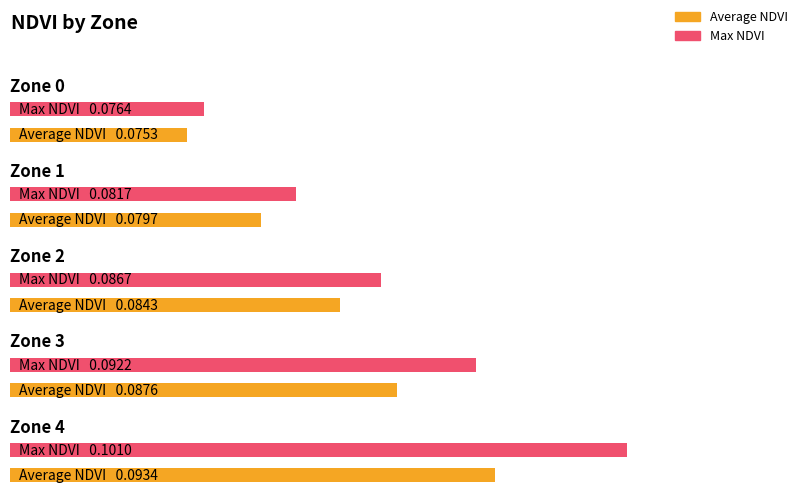

What is the highest value of the Max NDVI series?

0.1